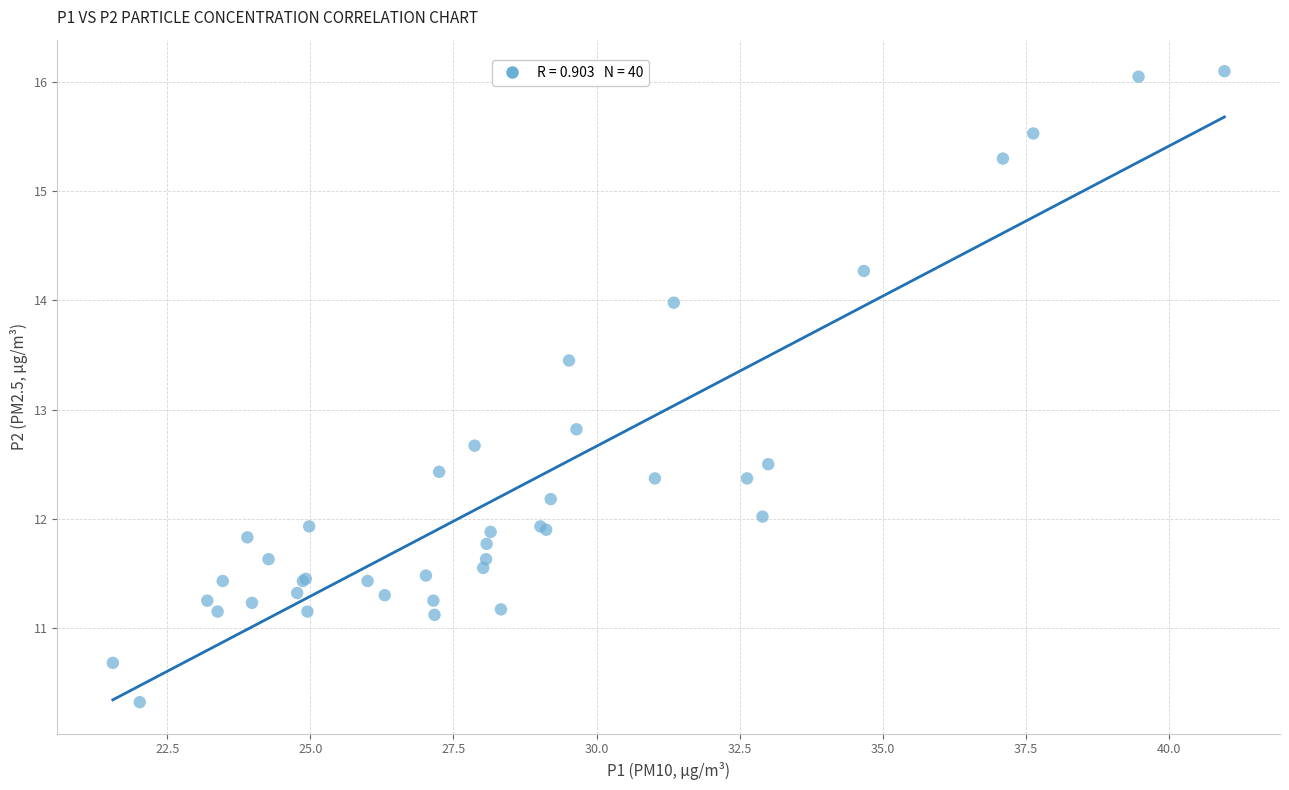

What Y value in the scatter plot is closest to 13?

12.8